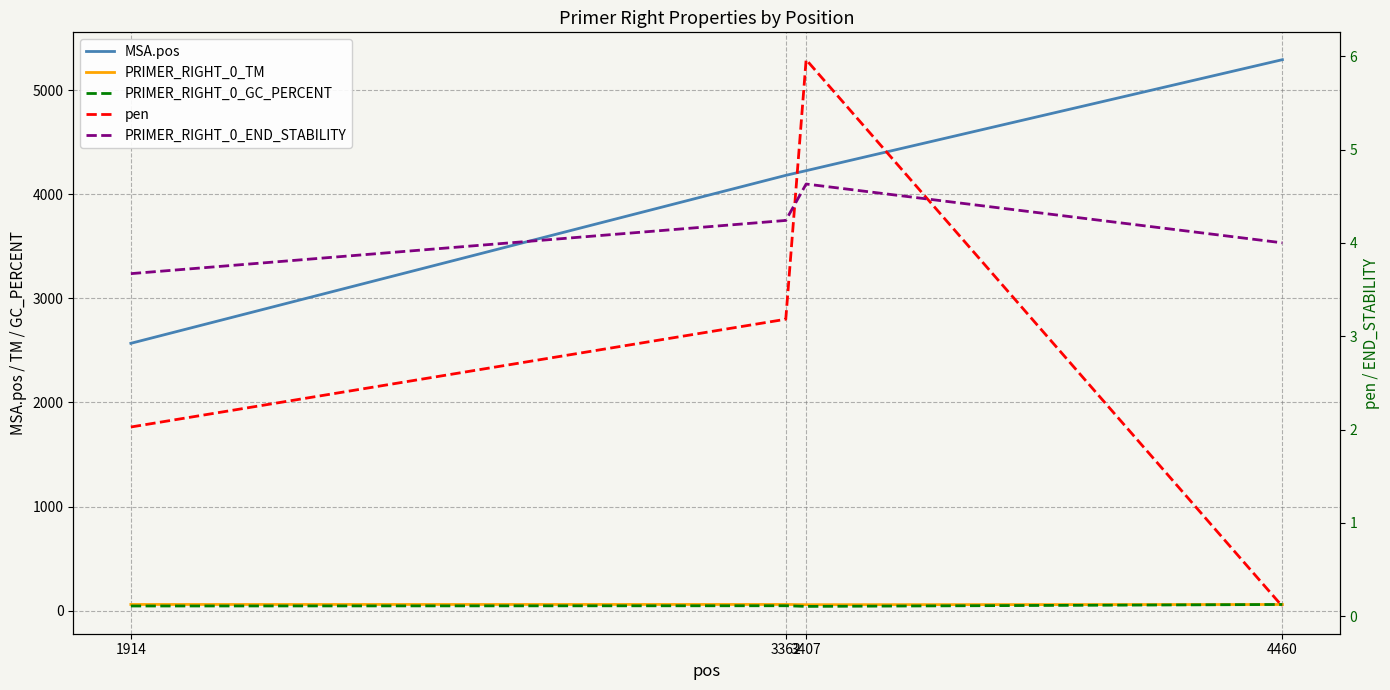

What is the sum of the PRIMER_RIGHT_0_GC_PERCENT values at 3407 and 3362?

89.5